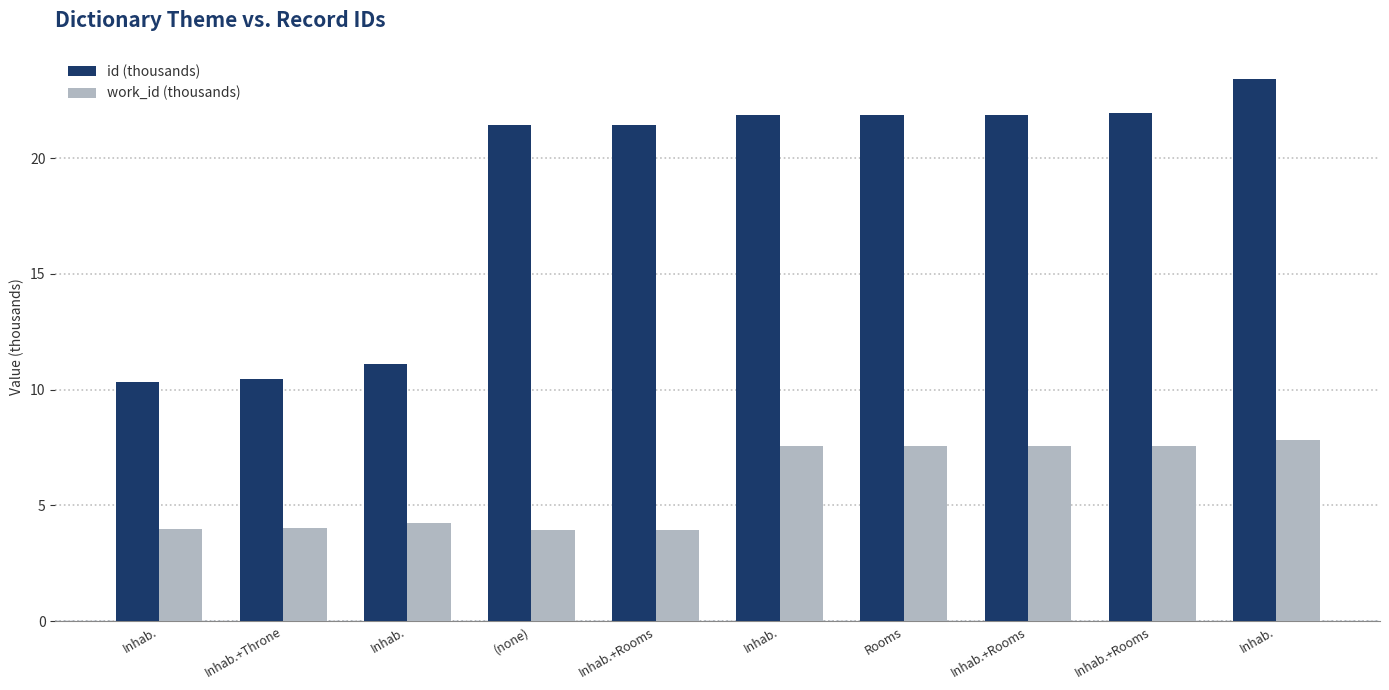

Count the work_id (thousands) values in the range 3 to 7.

5